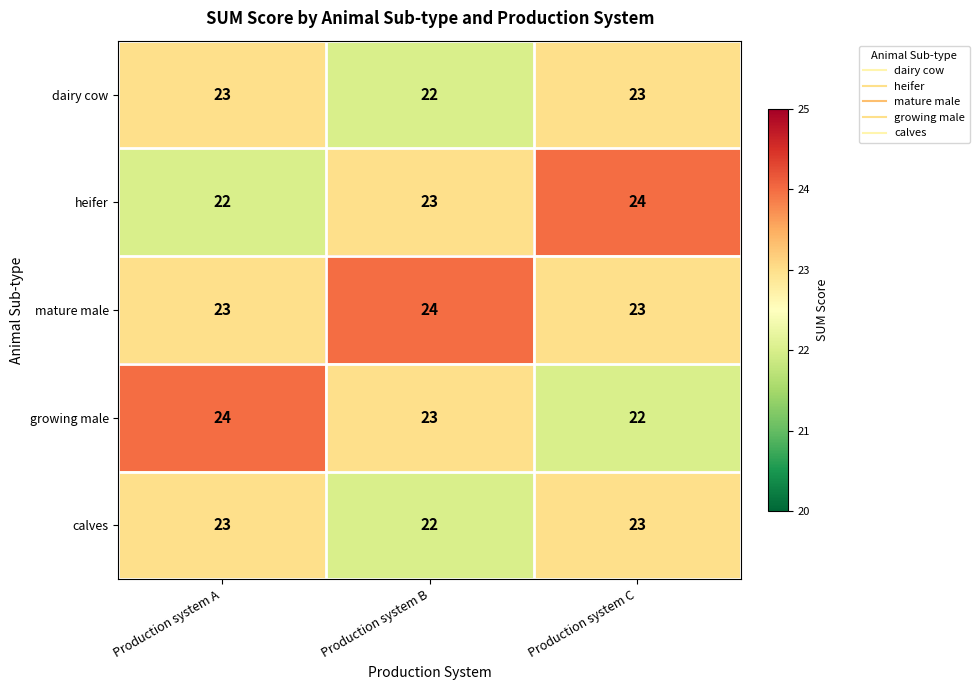

Is it true that heifer equals 24 at Production system C?

True